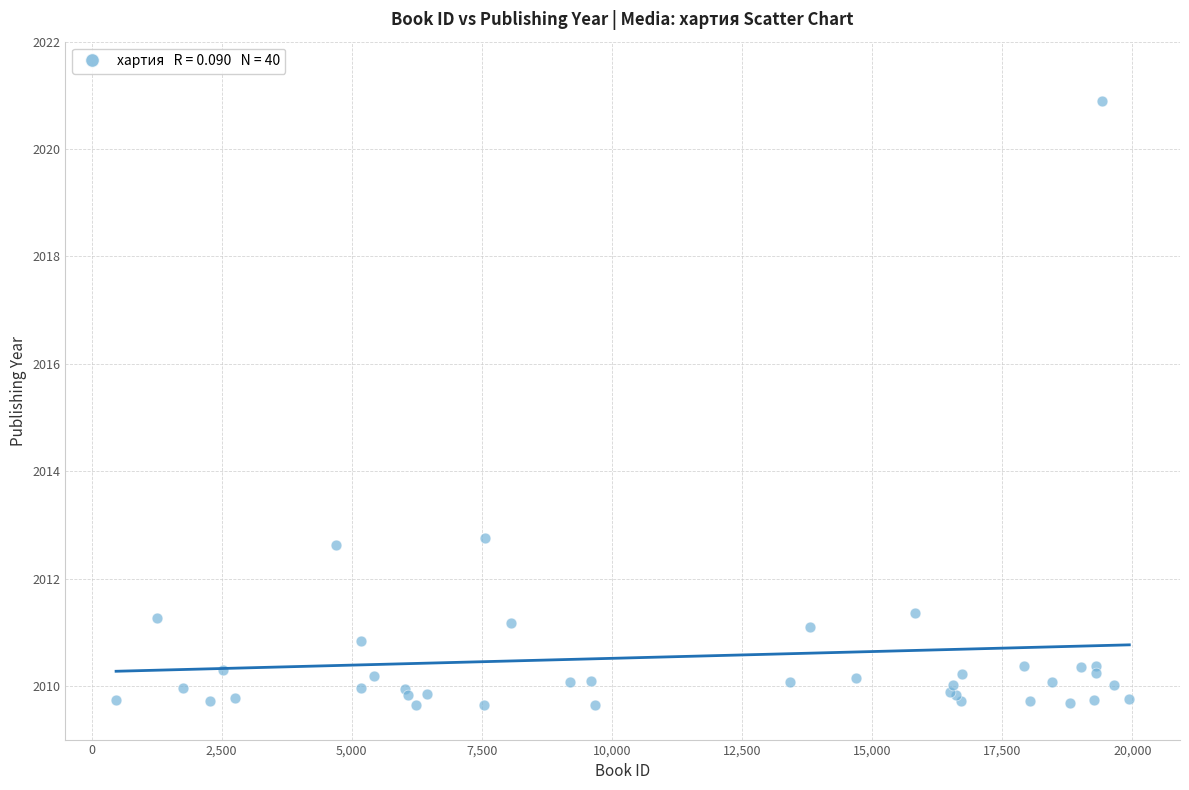

What Y value in the scatter plot is closest to 2015?

2012.8